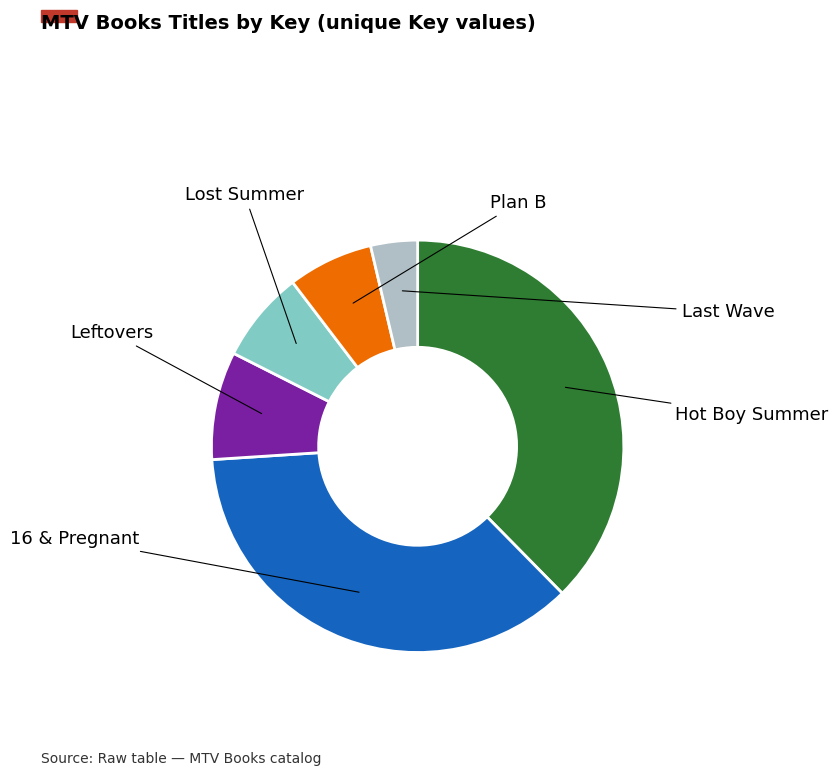

Which category has the biggest portion of the pie?

Hot Boy Summer